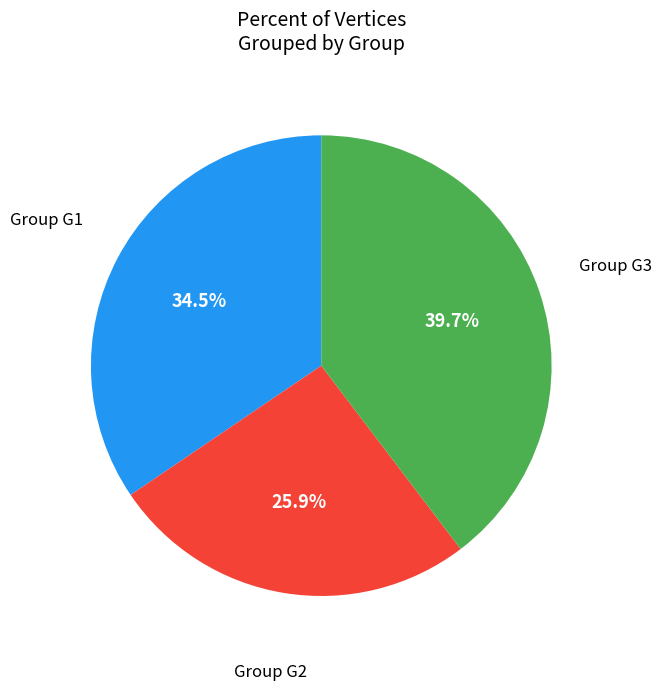

Is there a majority slice in this chart?

No